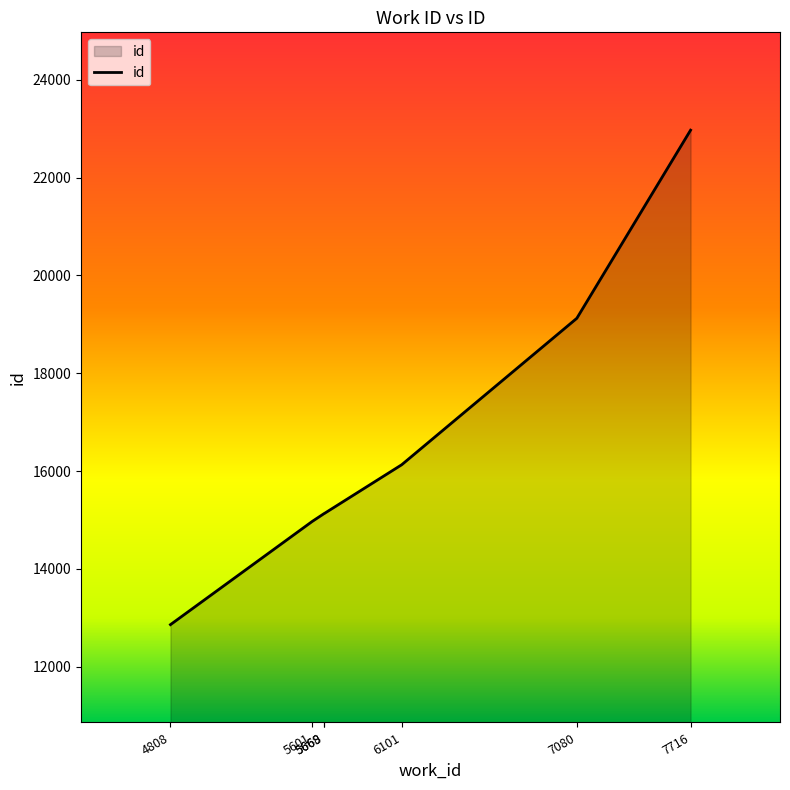

What is the difference between the second highest and minimum values?

6263